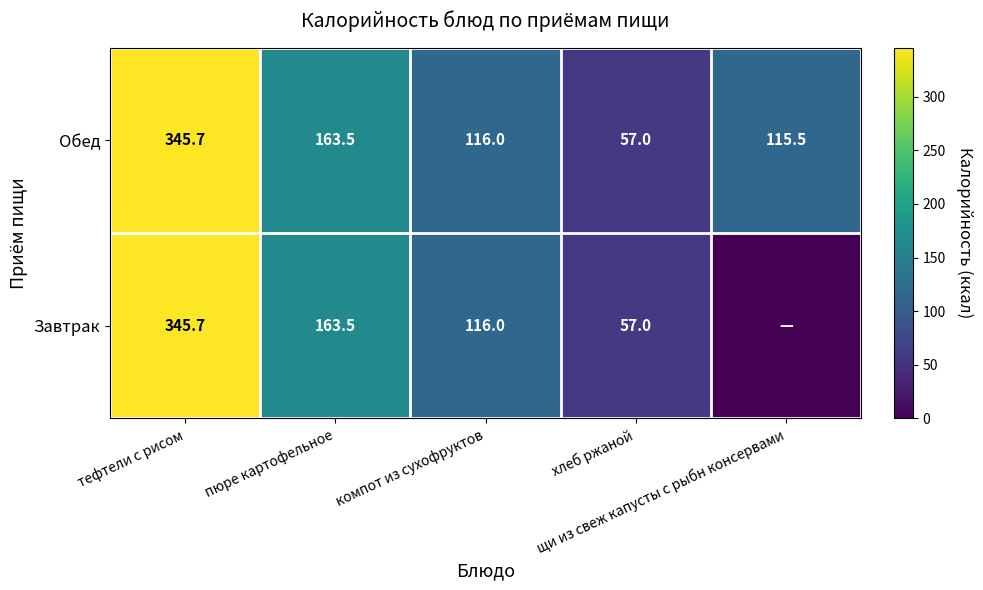

What is the difference between the maximum and minimum values in the Обед series?

288.7